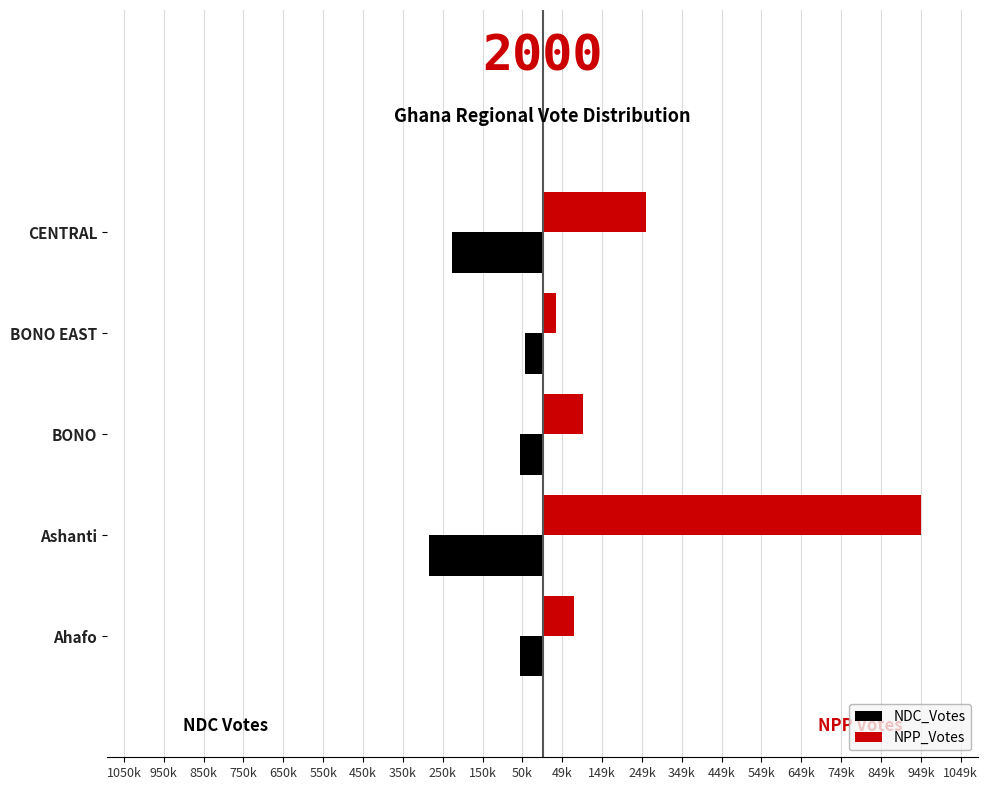

What are all the series names shown in the legend?

NDC_Votes, NPP_Votes